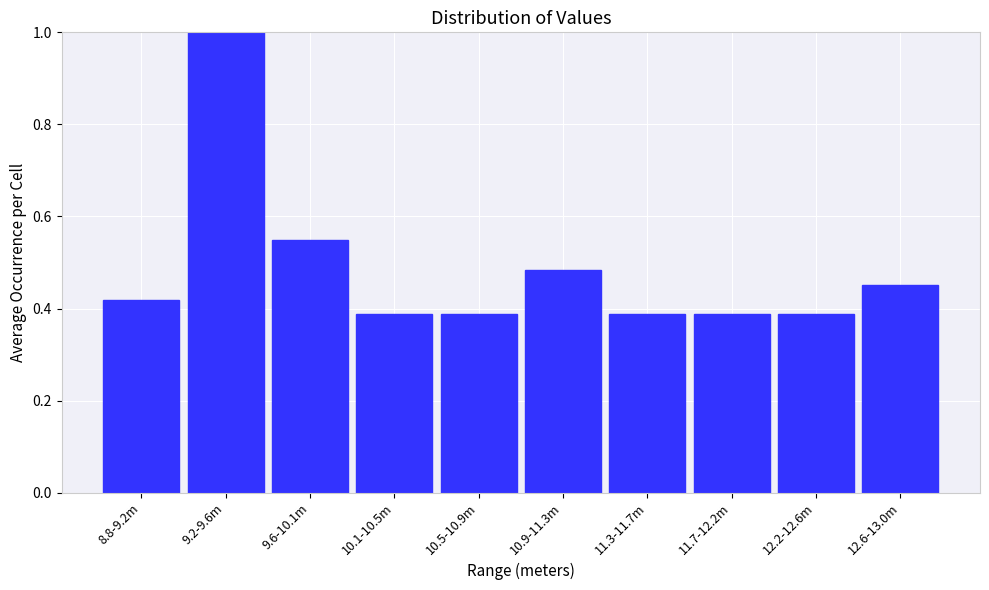

At which category does the chart reach its peak across all series?

9.2-9.6m